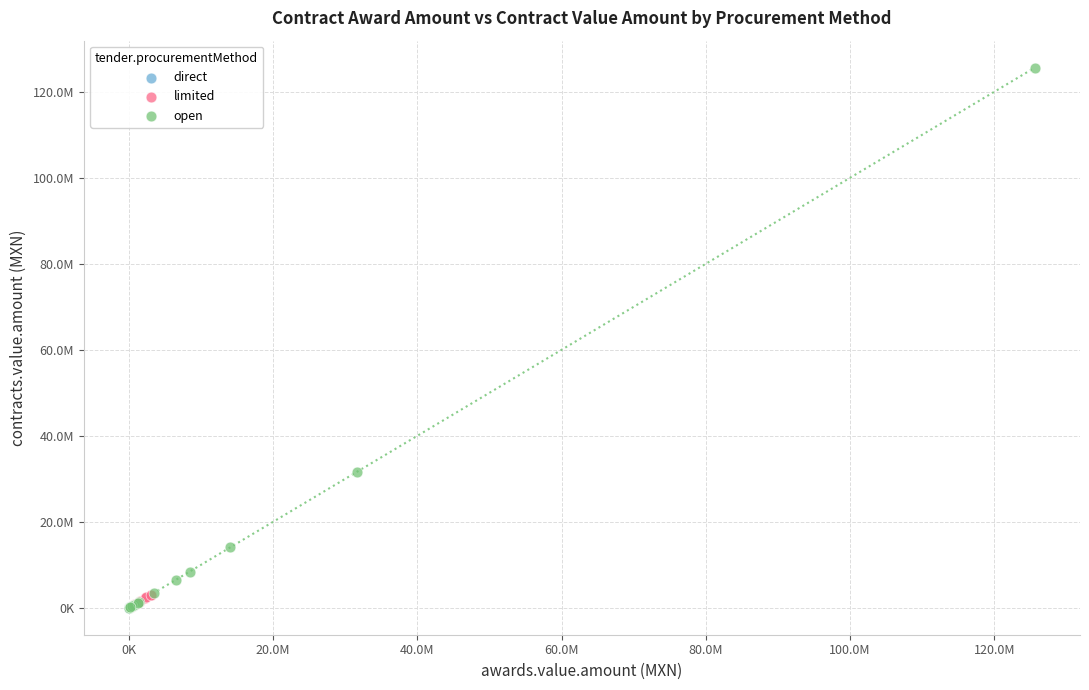

What are all the series names shown in the legend?

direct, limited, open